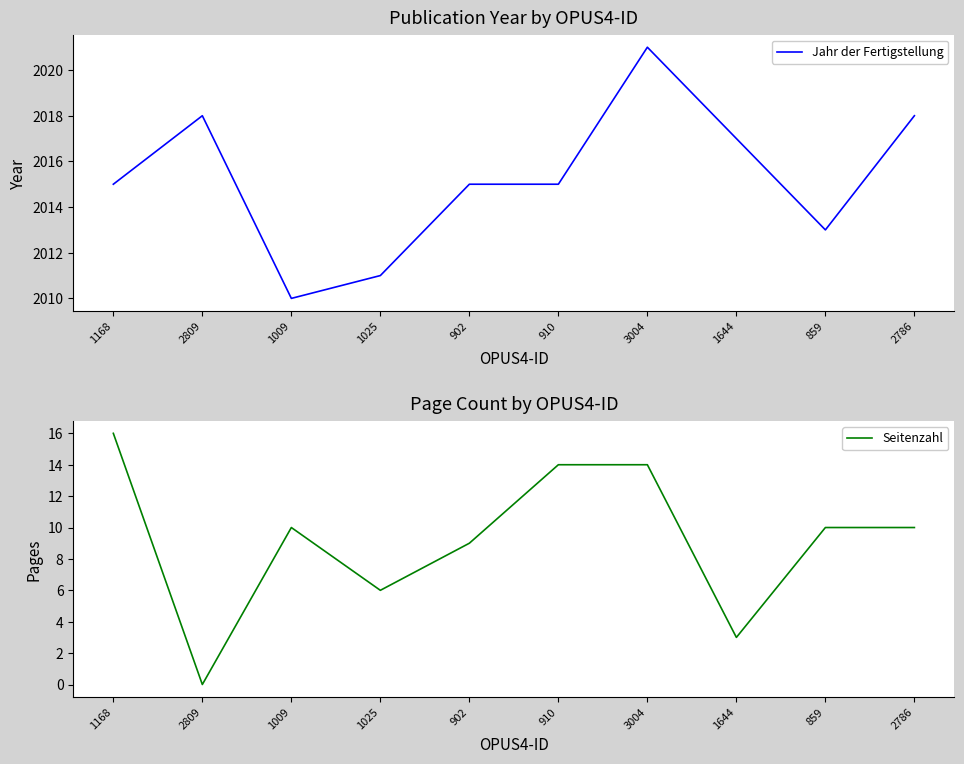

What is the sum of the Jahr der Fertigstellung values at 1168 and 2809?

4033